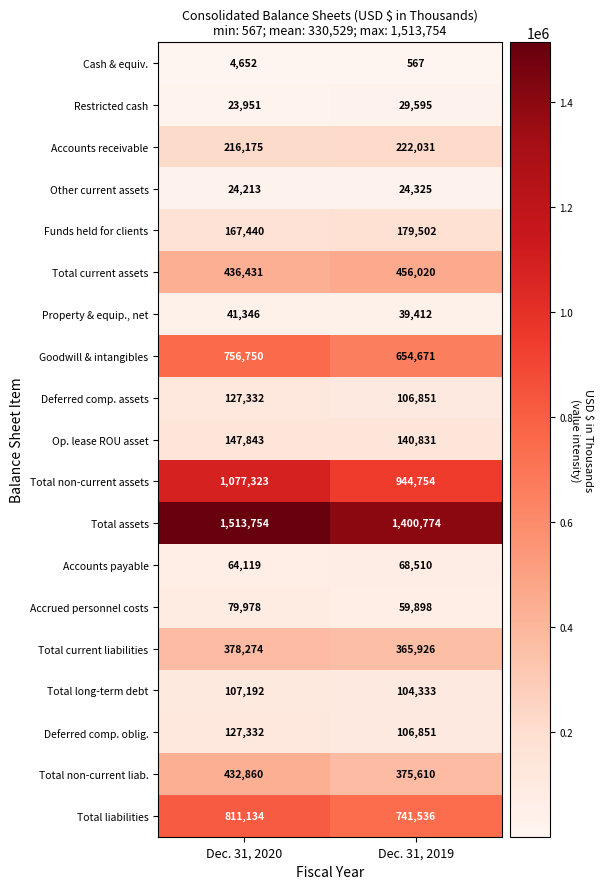

At which category is the sum across all series the highest?

Dec. 31, 2020